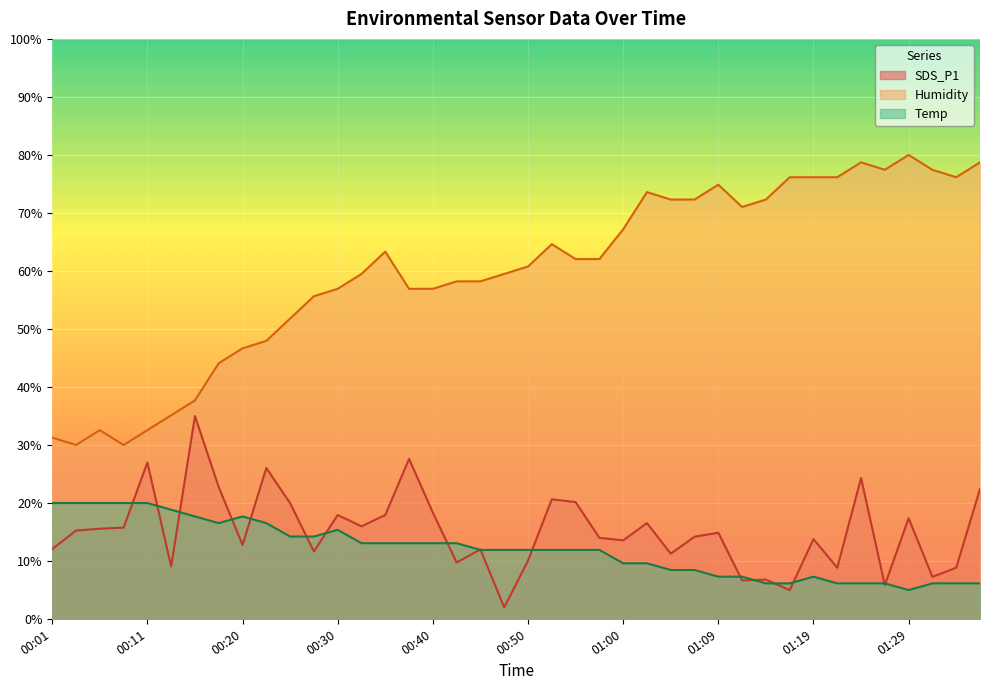

Count the number of categories in the chart.

40